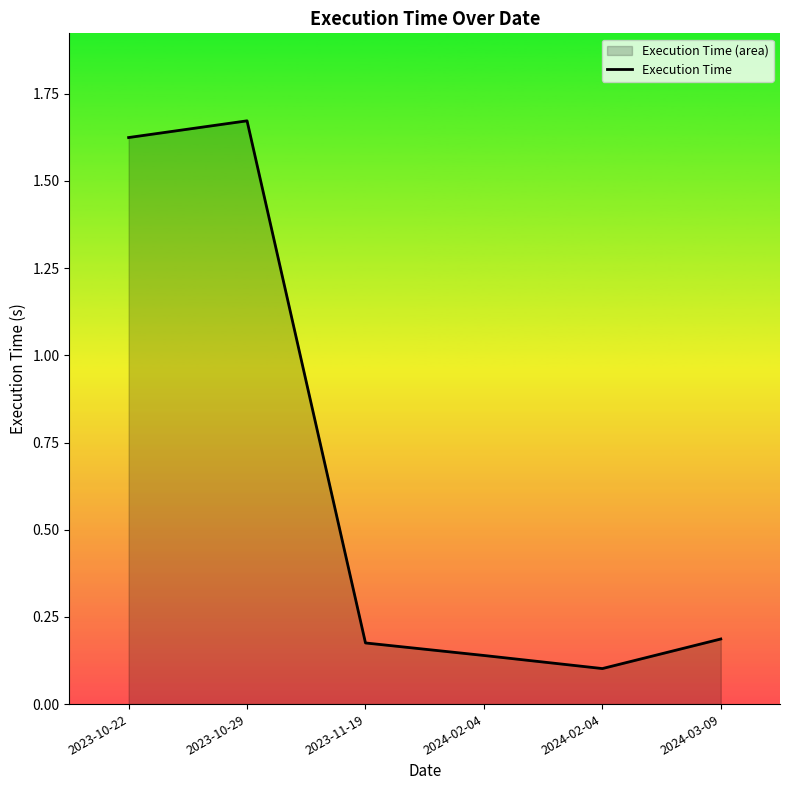

List the labels in order of value, largest first.

2023-10-29, 2023-10-22, 2024-03-09, 2023-11-19, 2024-02-04, 2024-02-04